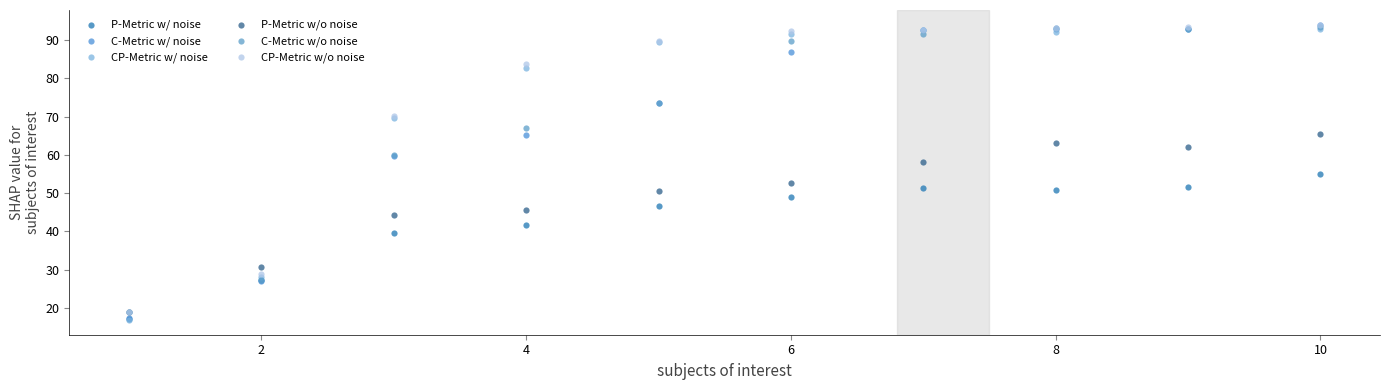

In the P-Metric w/ noise series, what Y value is closest to 36?

39.6